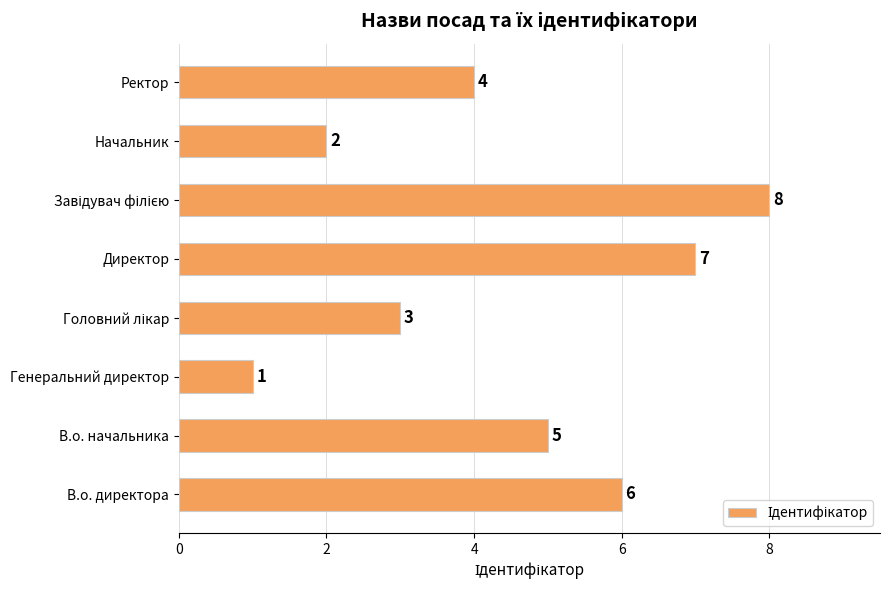

How many data points does each series have?

8